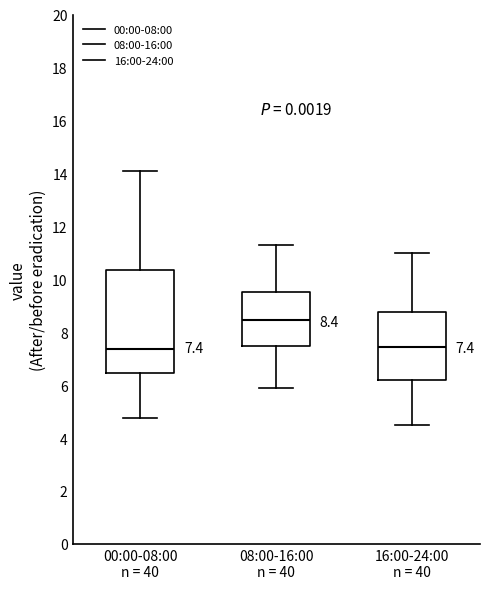

Comparing the boxes themselves (not the whiskers), which one is the tallest?

00:00-08:00 n = 40